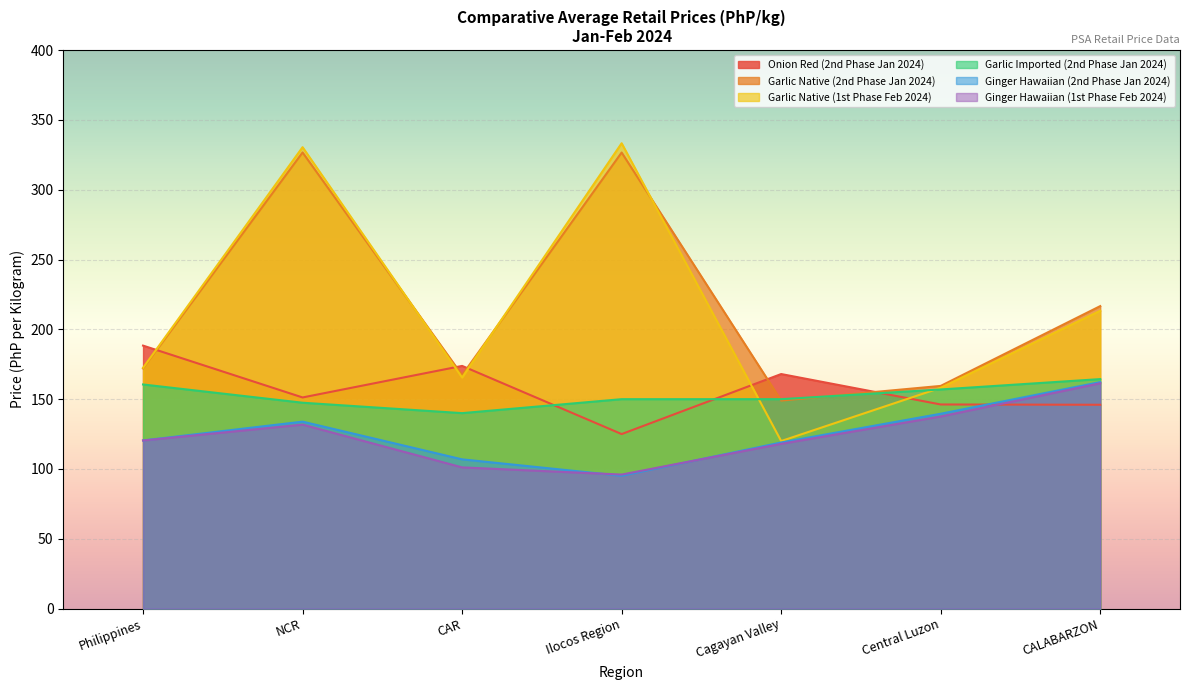

In Garlic Native (1st Phase Feb 2024), how many points are lower than both neighbors (excluding endpoints)?

2